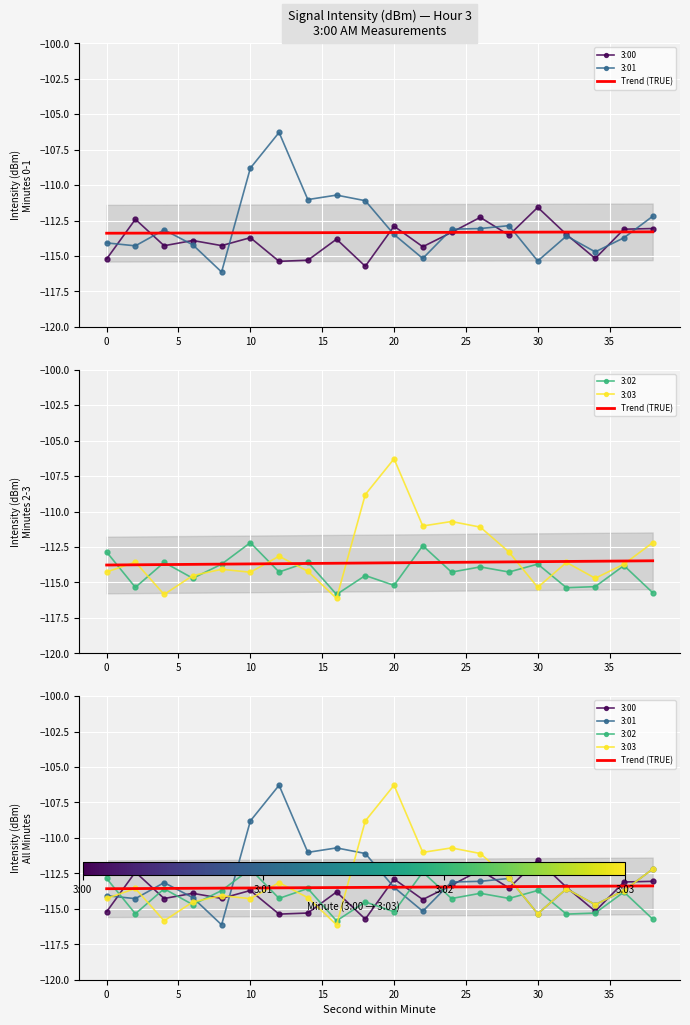

What is the spread (max minus min) of values at 32?

1.9